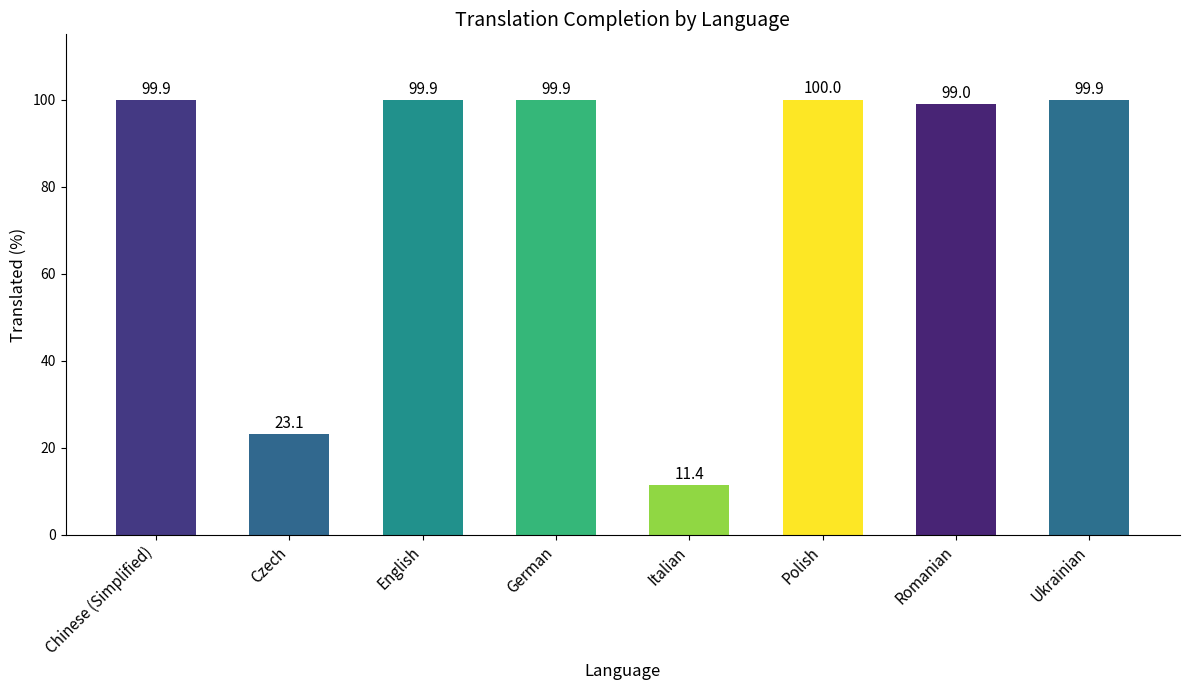

What is the difference between the second highest and minimum values?

88.5